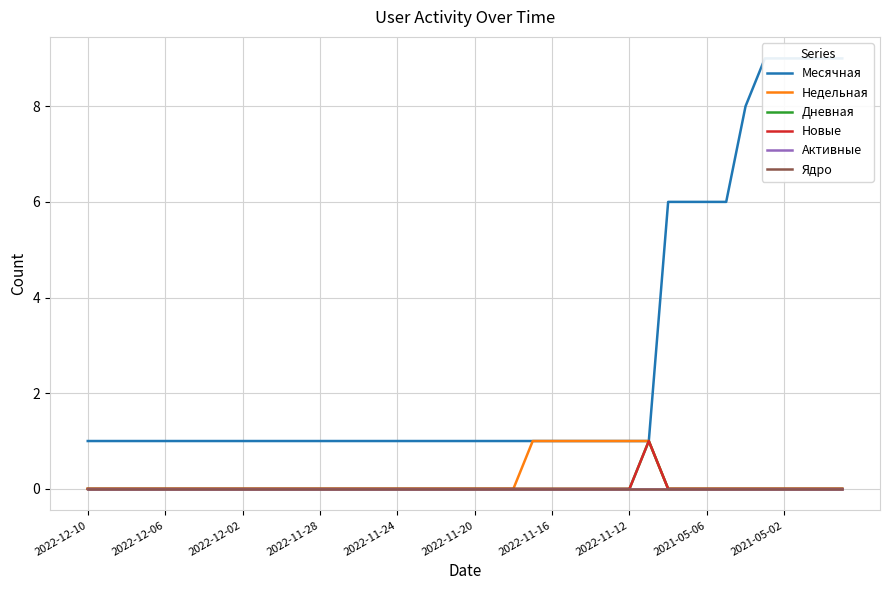

How many lines are shown in the chart?

6